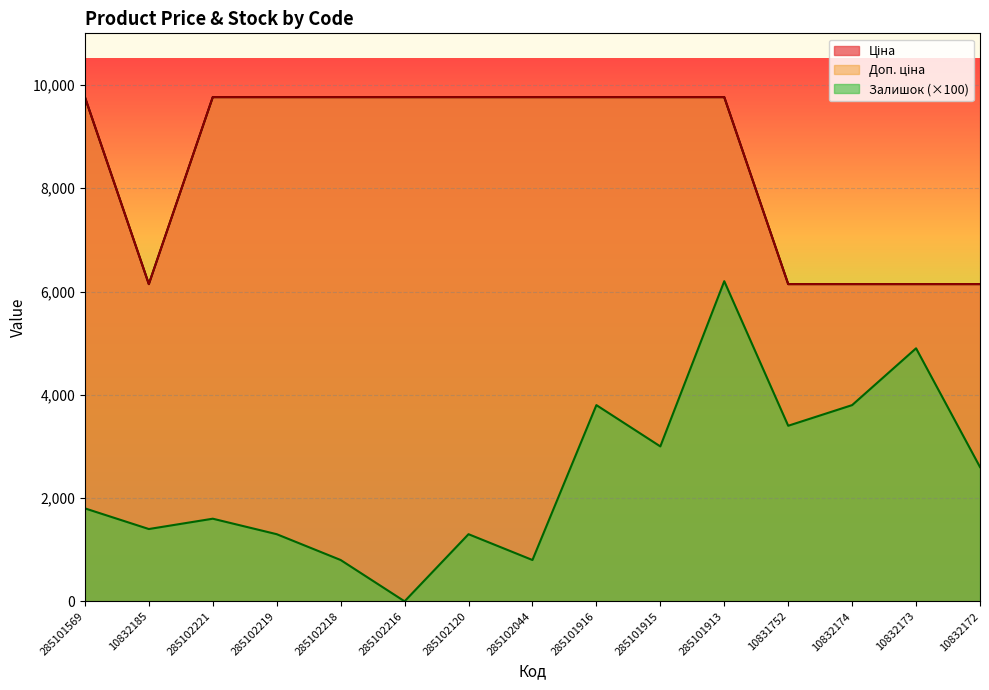

What is the label of the 7th point from the left?

285102120